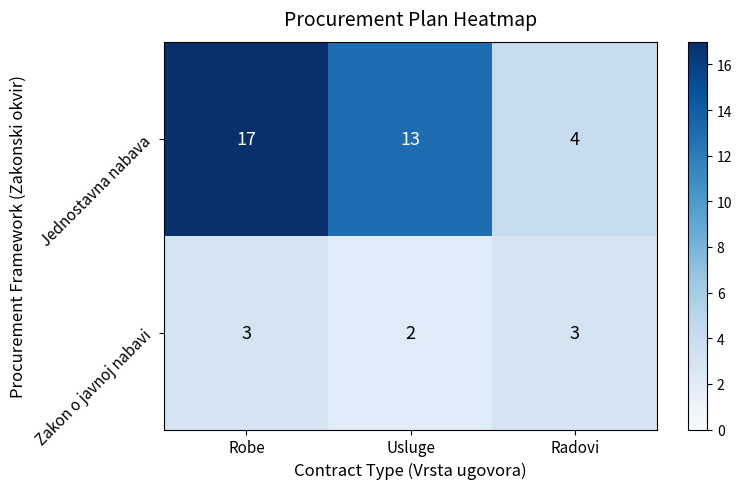

Which series has the largest total across all categories?

Jednostavna nabava